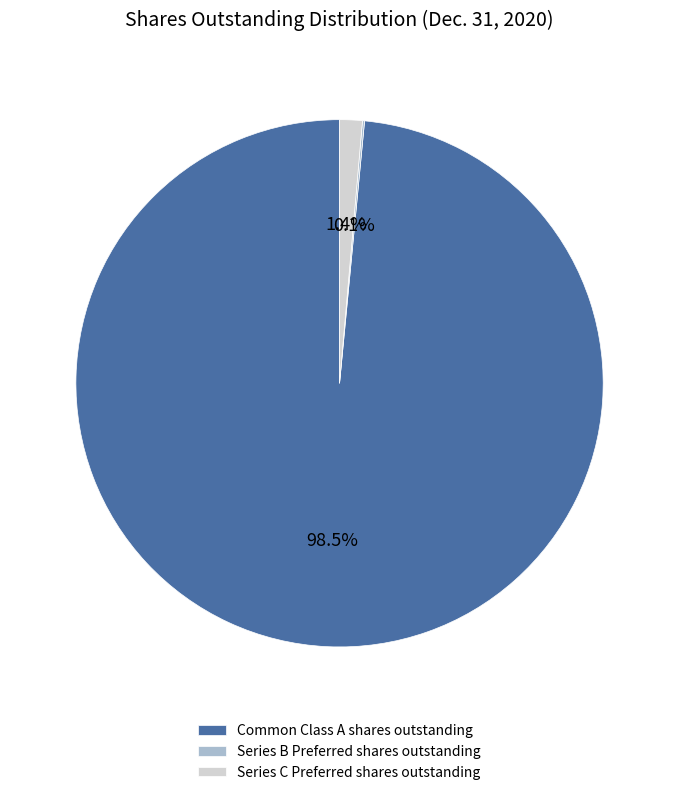

The Series C Preferred shares outstanding slice represents 11% of the pie. True or false?

False